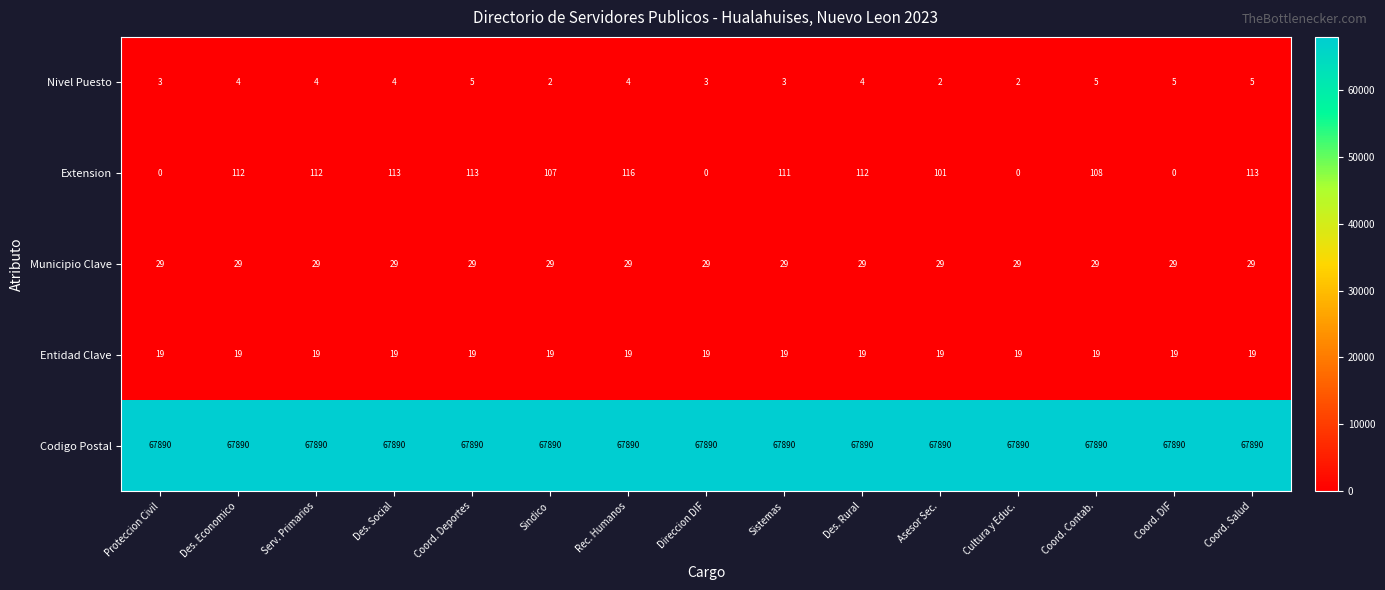

At which category is the sum across all series the highest?

Rec. Humanos